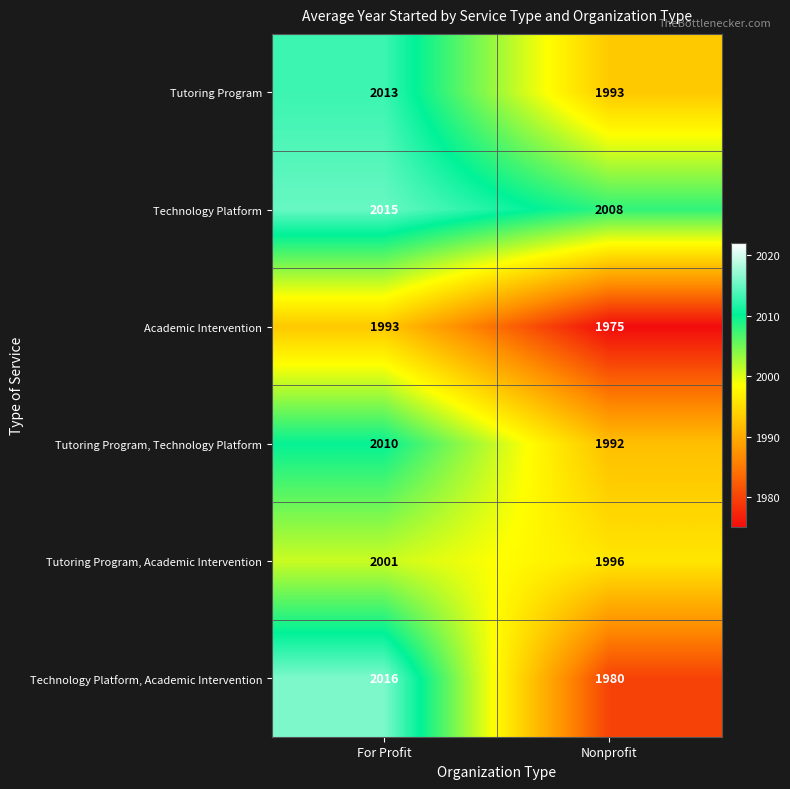

Which category has the highest value in the Tutoring Program, Academic Intervention series?

For Profit